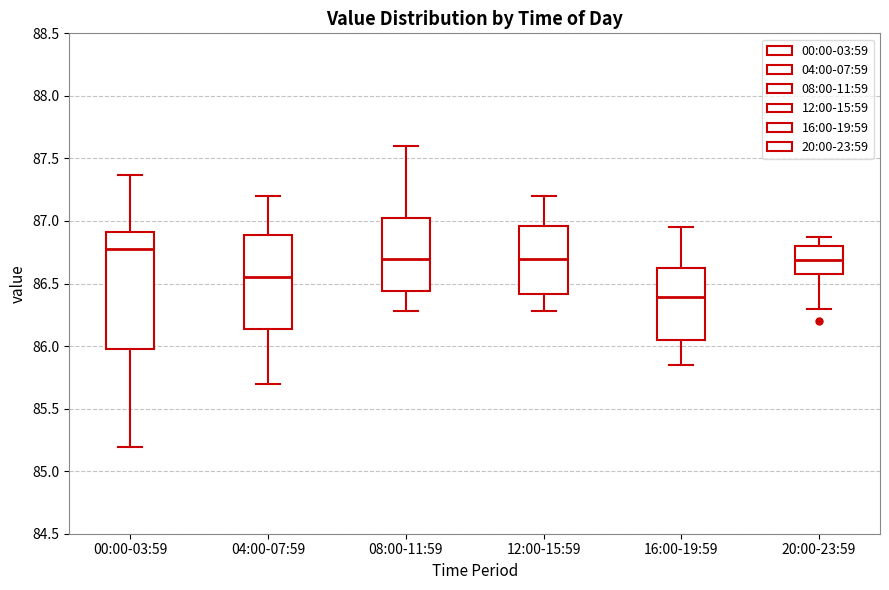

Which box's median line is the highest?

00:00-03:59